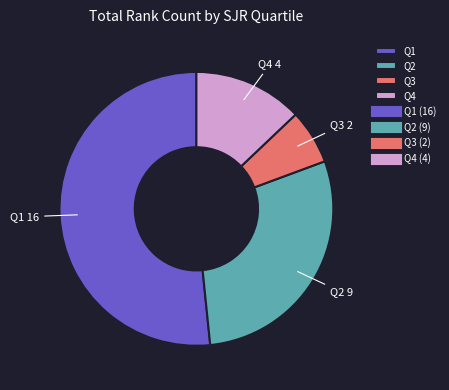

Which has a higher value, Q3 or Q4?

Q4